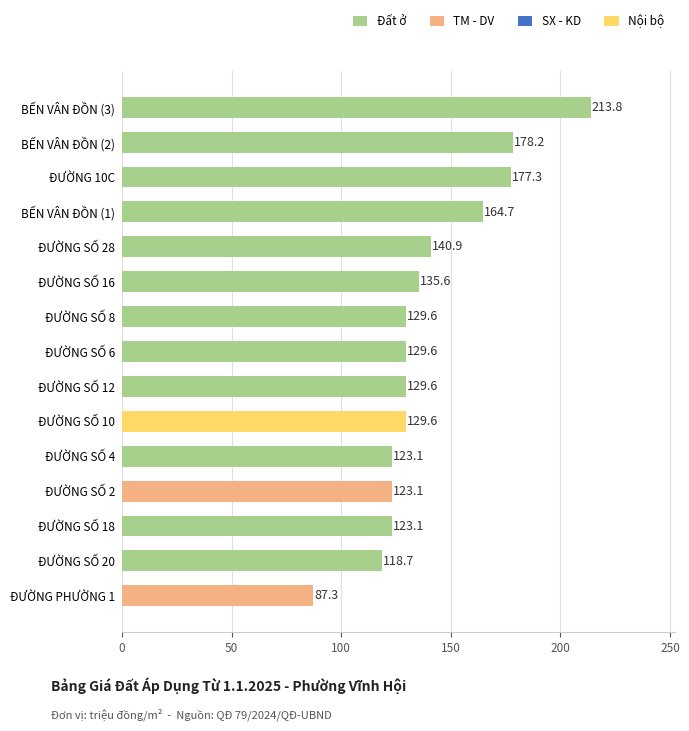

Reading bottom to top, transcribe all the data shown in this chart.

ĐƯỜNG PHƯỜNG 1=87.3	ĐƯỜNG SỐ 20=118.7	ĐƯỜNG SỐ 18=123.1	ĐƯỜNG SỐ 2=123.1	ĐƯỜNG SỐ 4=123.1	ĐƯỜNG SỐ 10=129.6	ĐƯỜNG SỐ 12=129.6	ĐƯỜNG SỐ 6=129.6	ĐƯỜNG SỐ 8=129.6	ĐƯỜNG SỐ 16=135.6	ĐƯỜNG SỐ 28=140.9	BẾN VÂN ĐỒN (1)=164.7	ĐƯỜNG 10C=177.3	BẾN VÂN ĐỒN (2)=178.2	BẾN VÂN ĐỒN (3)=213.8